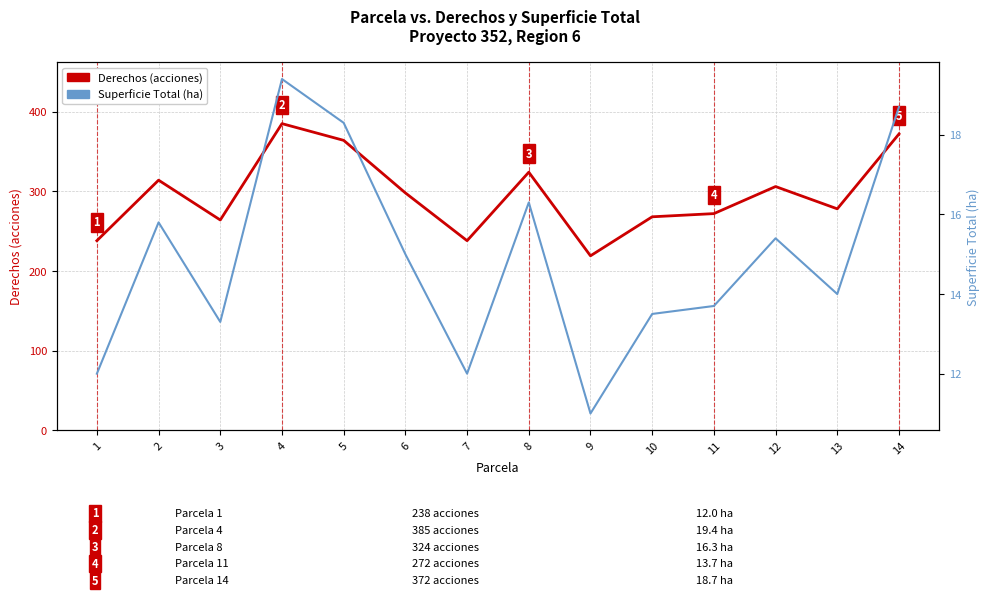

Read the Derechos (acciones) value at 7.

238.0